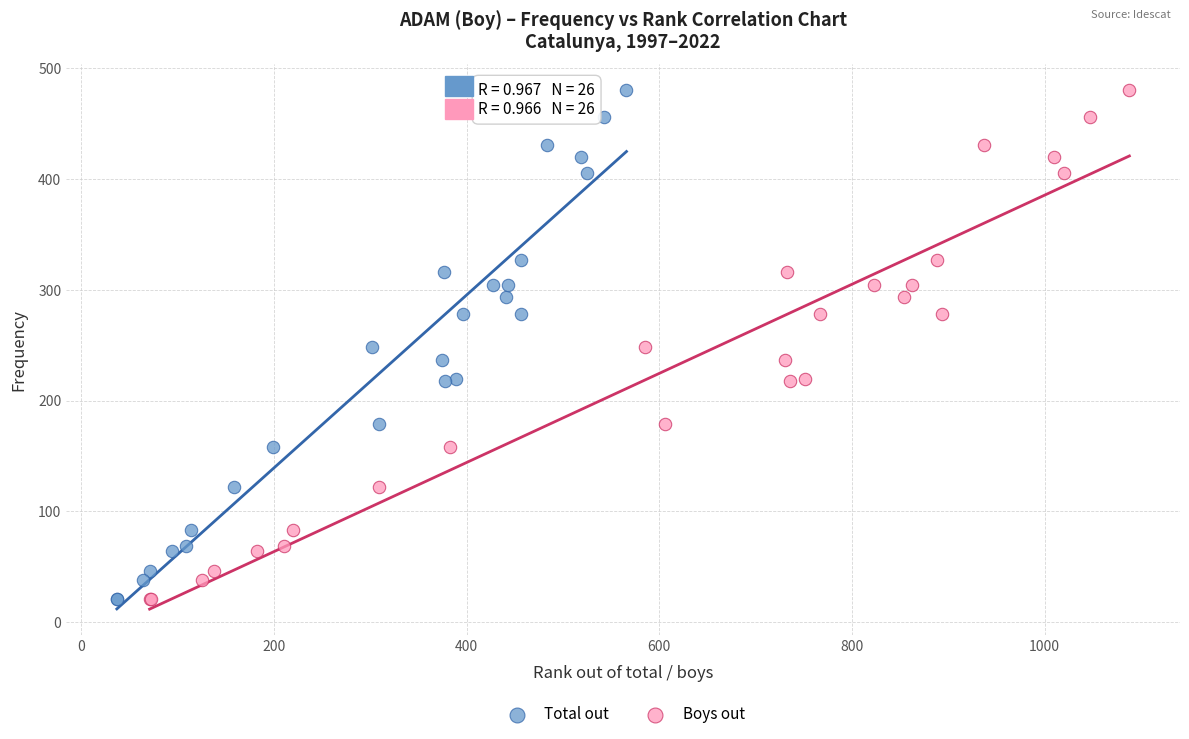

What are all the series names shown in the legend?

Total out, Boys out